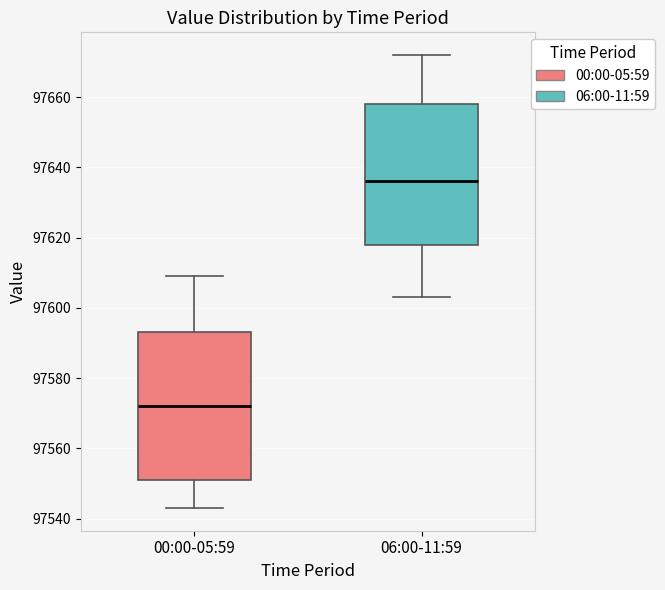

Reading left to right, read every box against the y-axis: the position of its median line, the range the box covers, and the ends of its whiskers. The values are not printed on the chart, so give them approximately, as read against the axis.

00:00-05:59: median 97572, box 97552 to 97594, whiskers 97544 to 97610
06:00-11:59: median 97636, box 97618 to 97658, whiskers 97604 to 97672